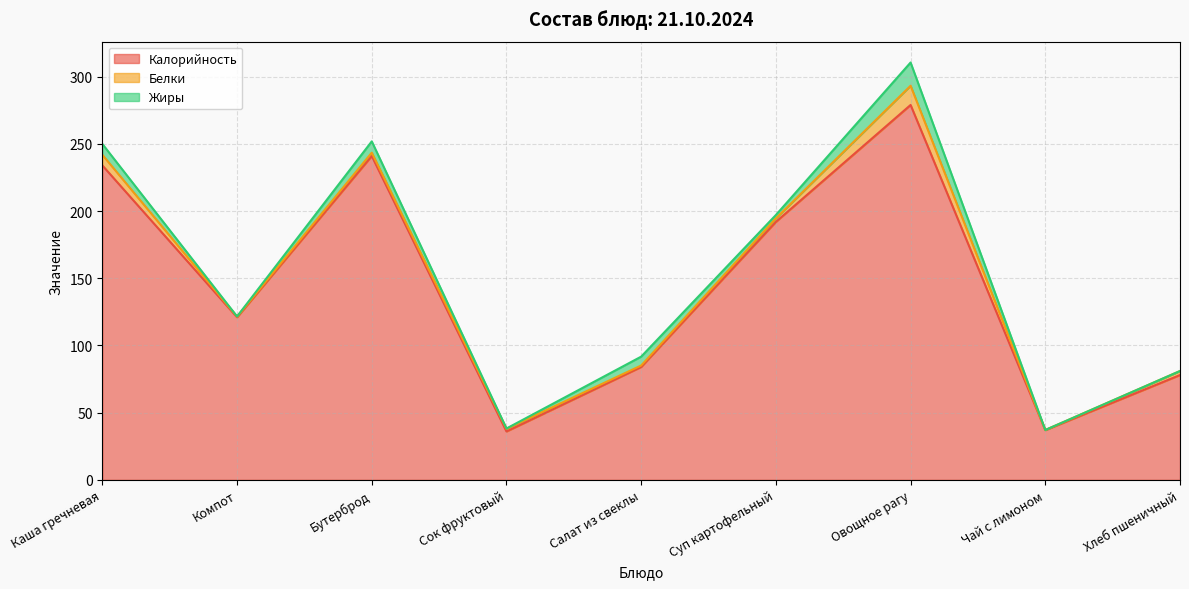

The value of Белки at Компот is 0.1. True or false?

False